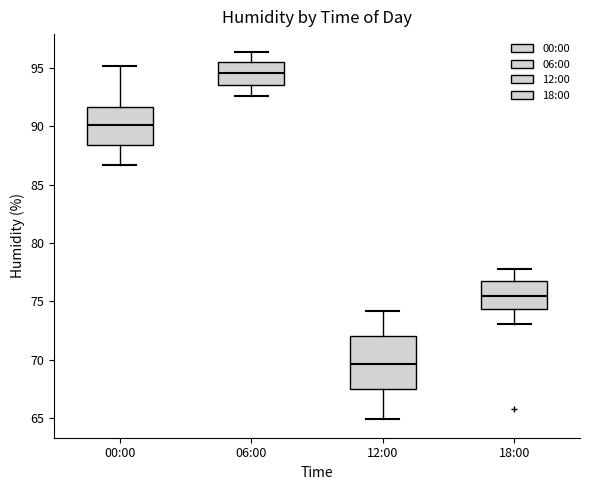

Which box is the tallest, from its lower edge to its upper edge?

12:00